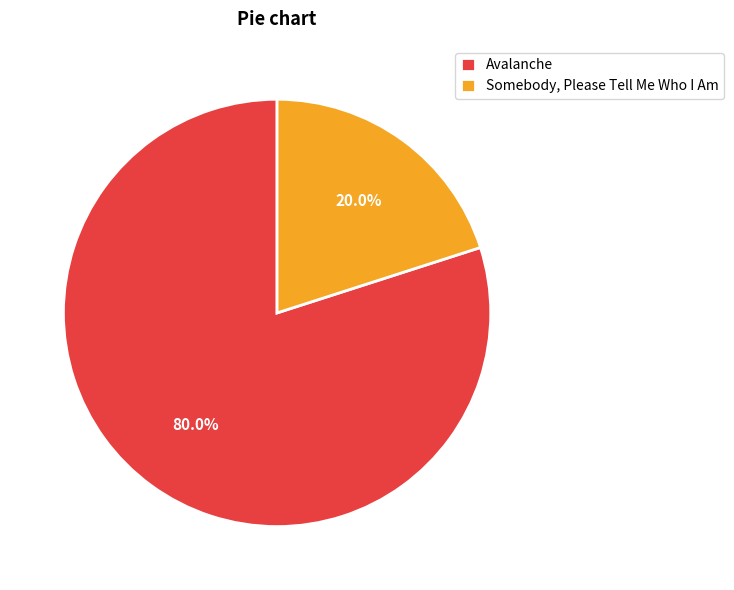

How many segments does this pie chart have?

2